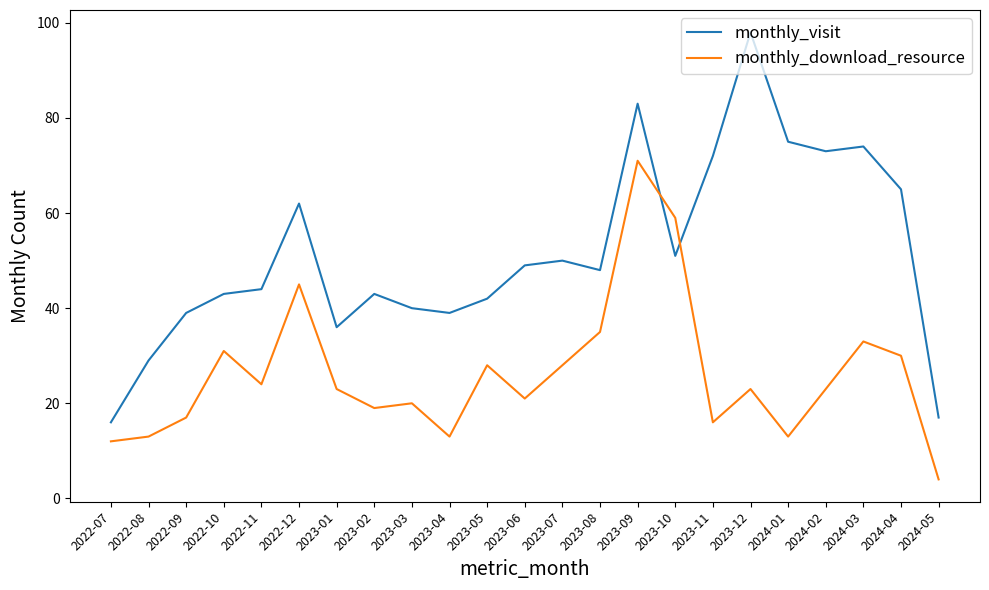

Read the monthly_download_resource value at 2023-09, to the nearest 10.

70